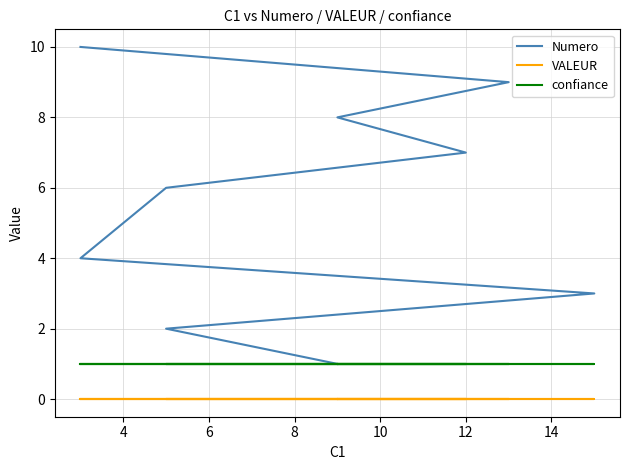

What is the difference between the highest and lowest values at 8?

4